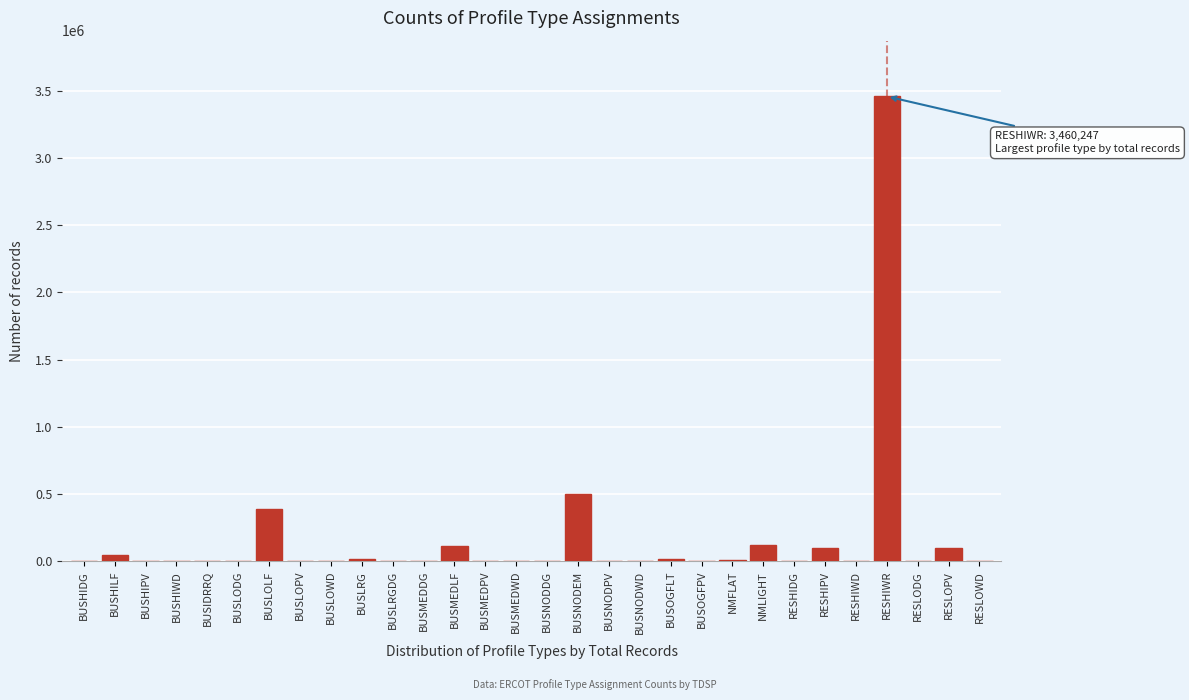

Which category has the highest value across all series?

RESHIWR